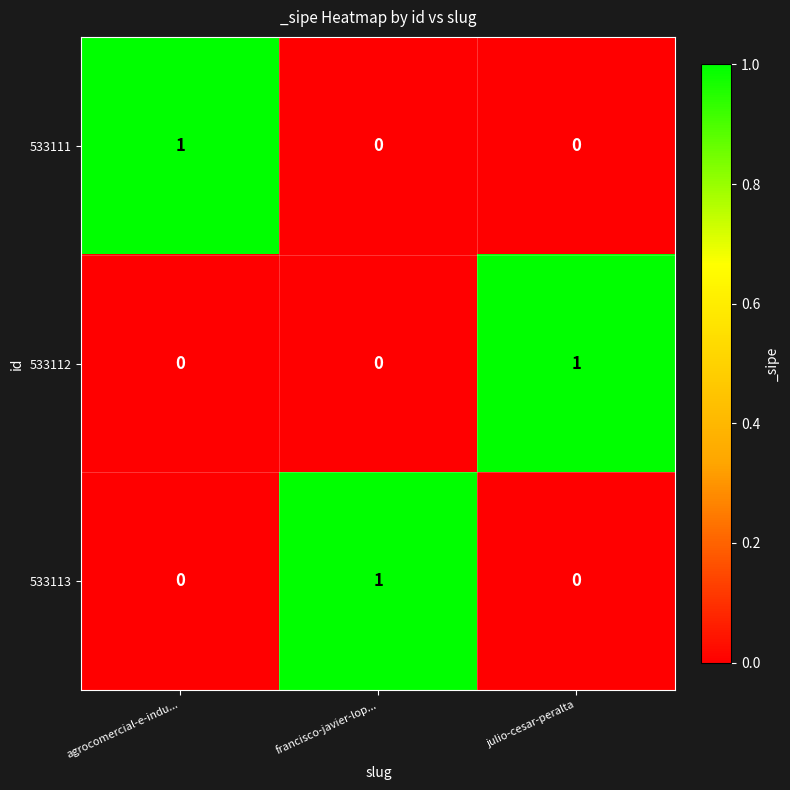

Is the value of 533113 at agrocomercial-e-indu... greater than the value of 533111 at agrocomercial-e-indu...?

No